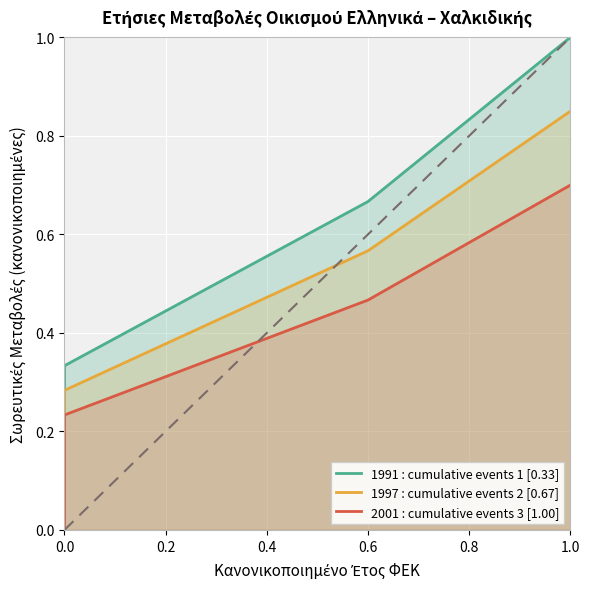

Rank the series by their average value, from lowest to highest.

2001 : cumulative events 3 [1.00], 1997 : cumulative events 2 [0.67], 1991 : cumulative events 1 [0.33]